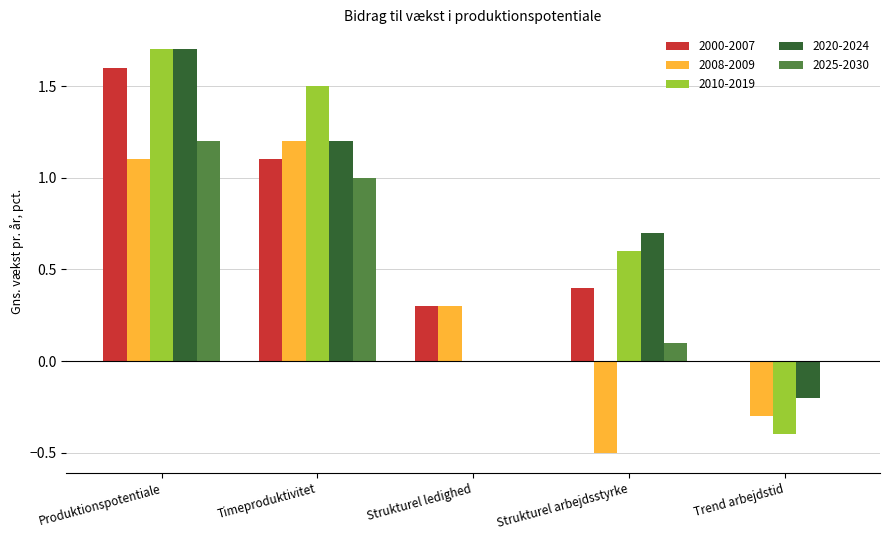

Is the value of 2008-2009 at Timeproduktivitet greater than the value of 2010-2019 at Strukturel ledighed?

Yes